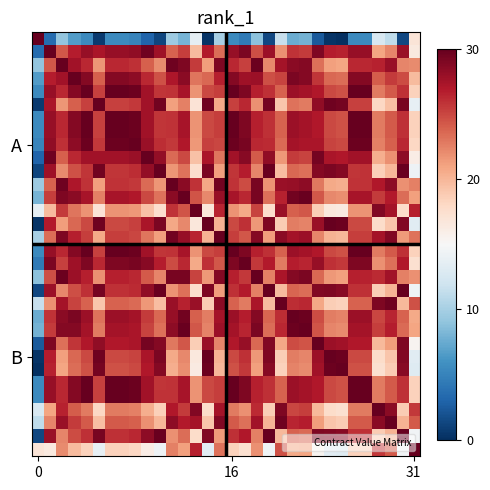

At which category is the sum across all series the highest?

4